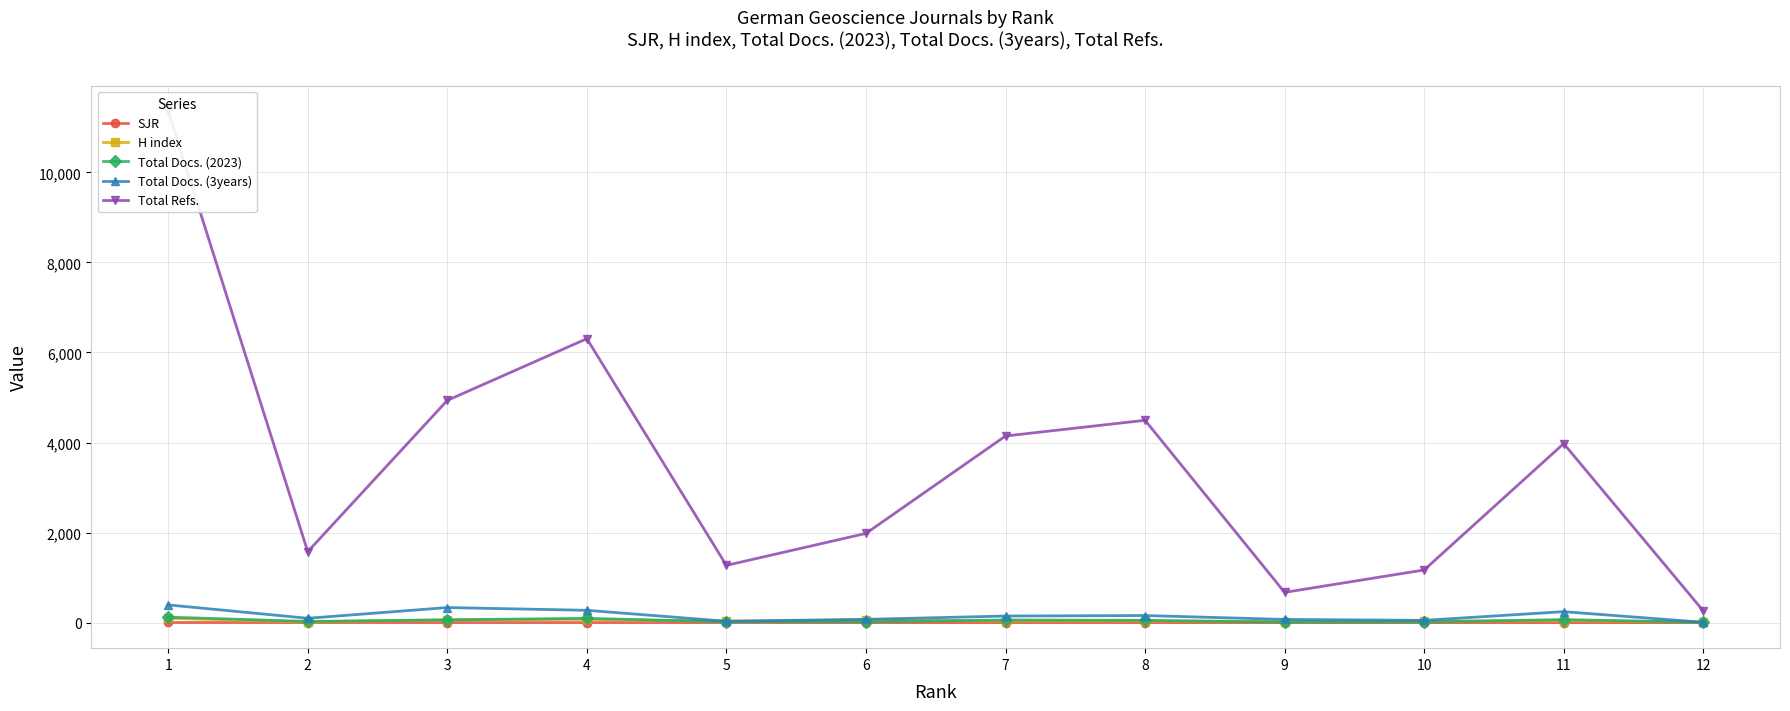

How many interior local valleys does the Total Docs. (2023) series have?

3